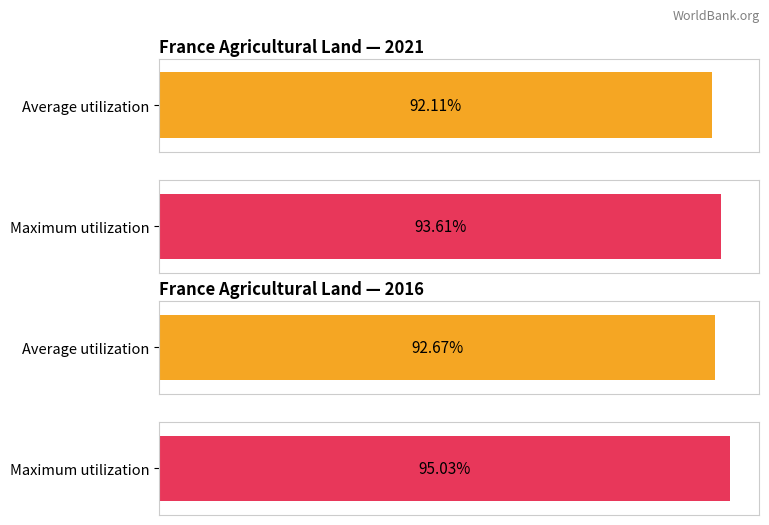

Which series has the largest range (max minus min)?

Maximum utilization